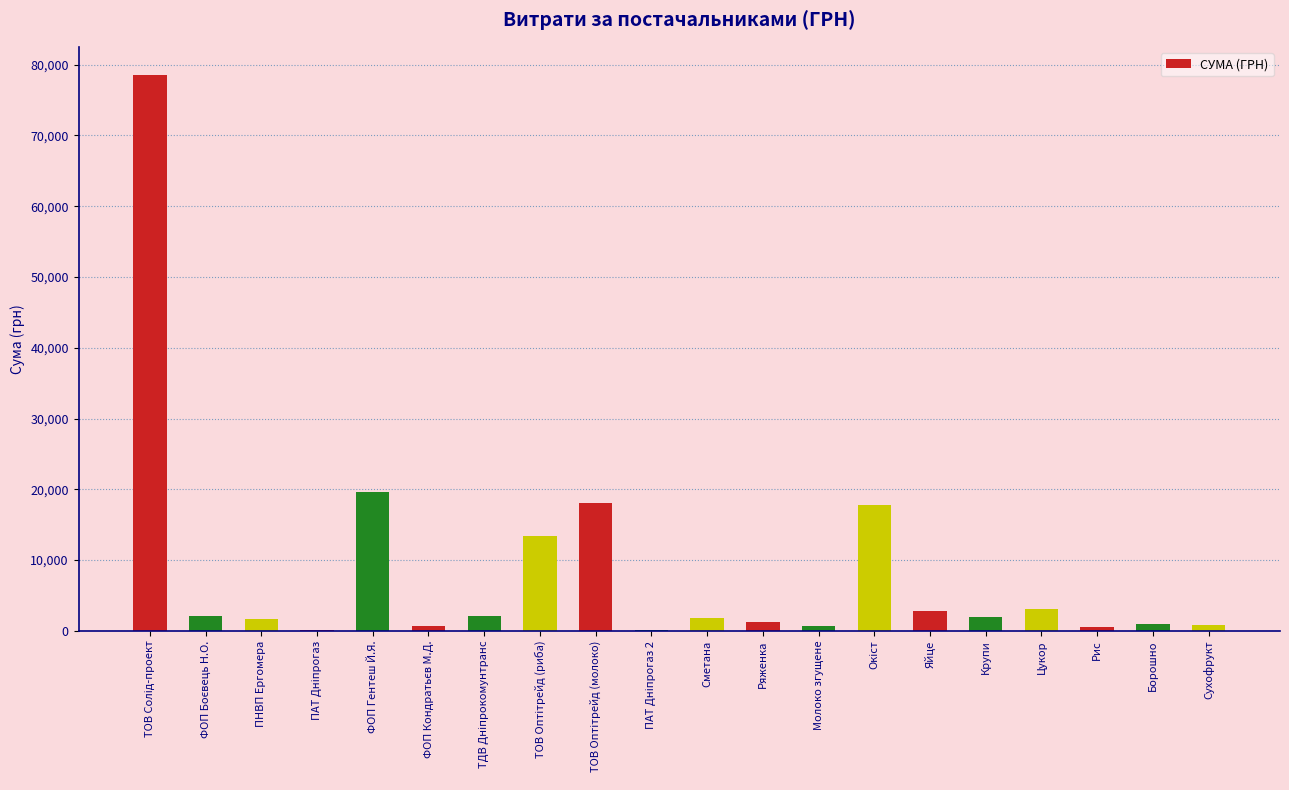

True or false: the data shows 1947.0 at Крупи.

True